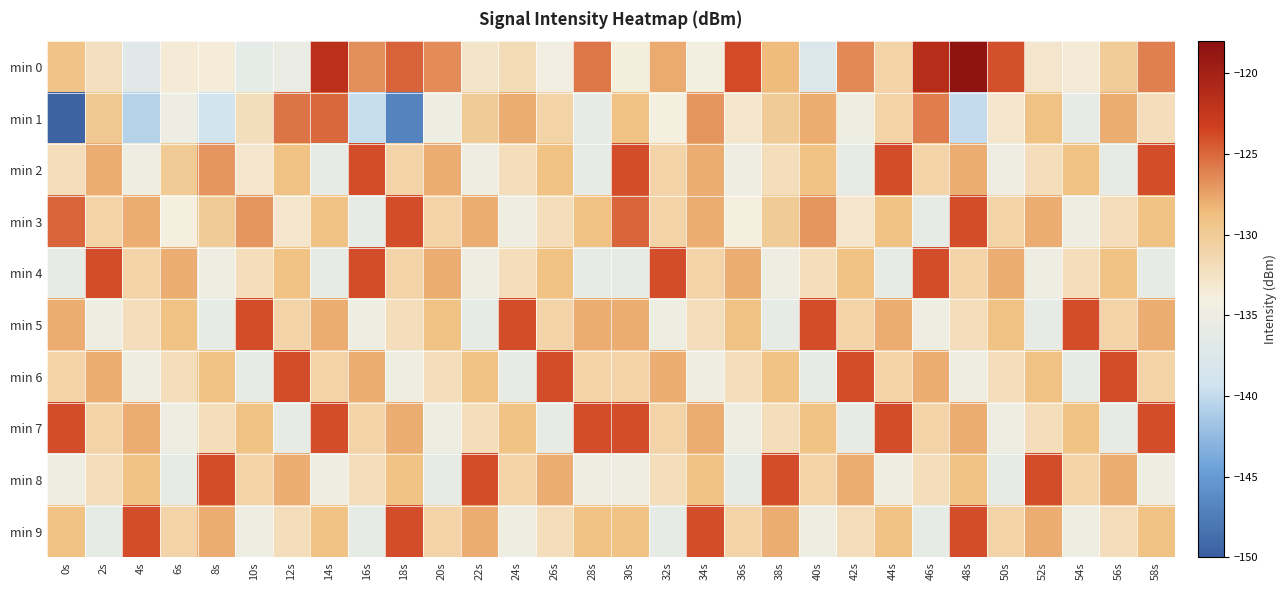

At 40s, list the series in order from largest to smallest.

min 5, min 3, min 1, min 2, min 7, min 8, min 4, min 9, min 6, min 0